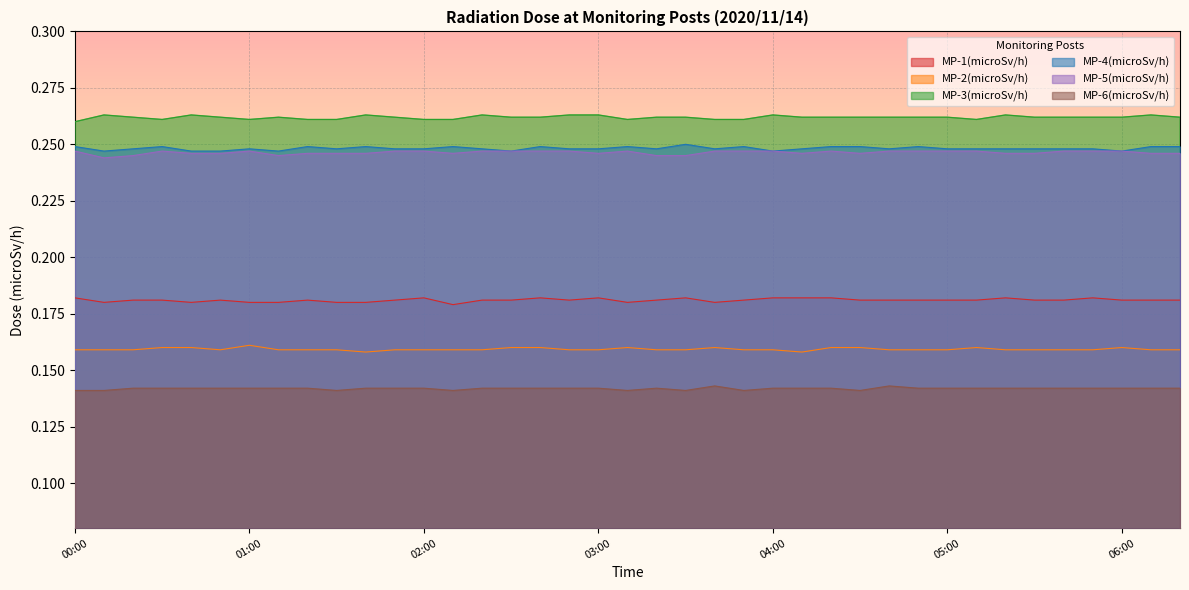

At which category does MP-1(microSv/h) reach its first local valley?

00:10